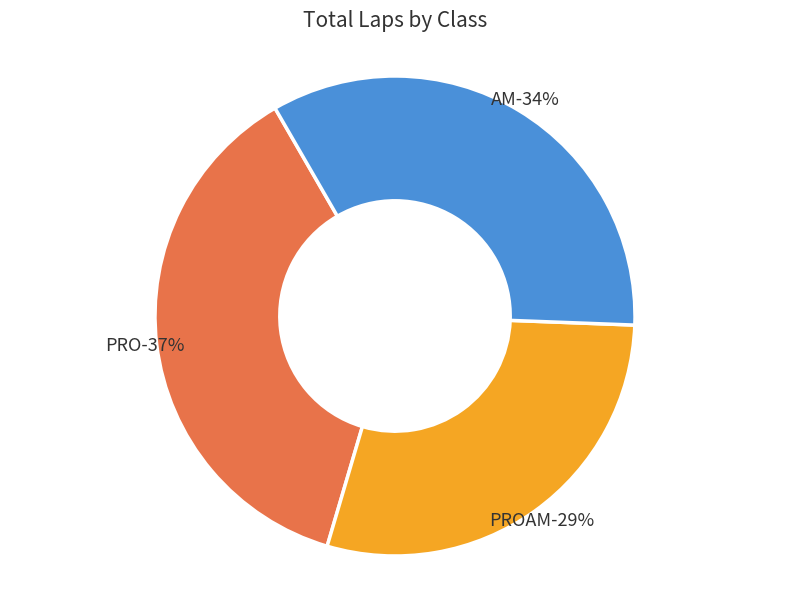

Is there any slice that represents more than half of the pie?

No